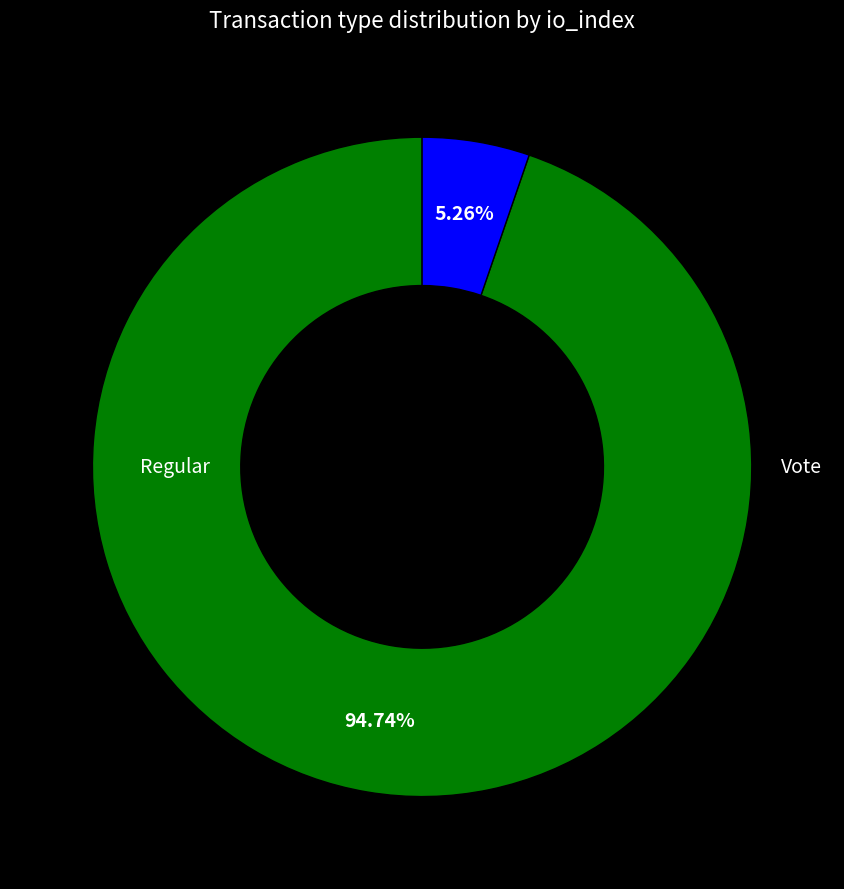

True or false: Vote accounts for 1% of the total.

False